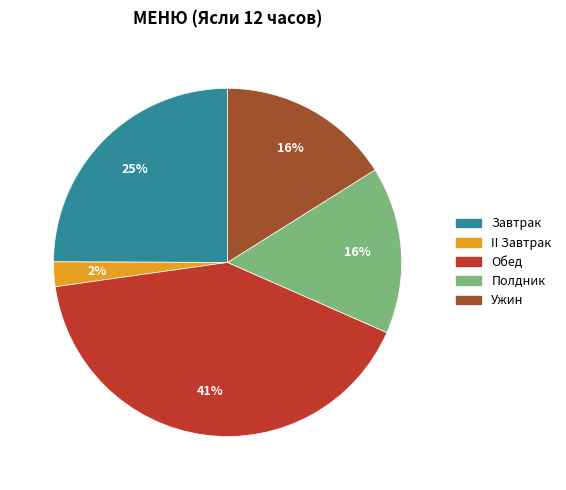

The Завтрак slice represents 25% of the pie. True or false?

True